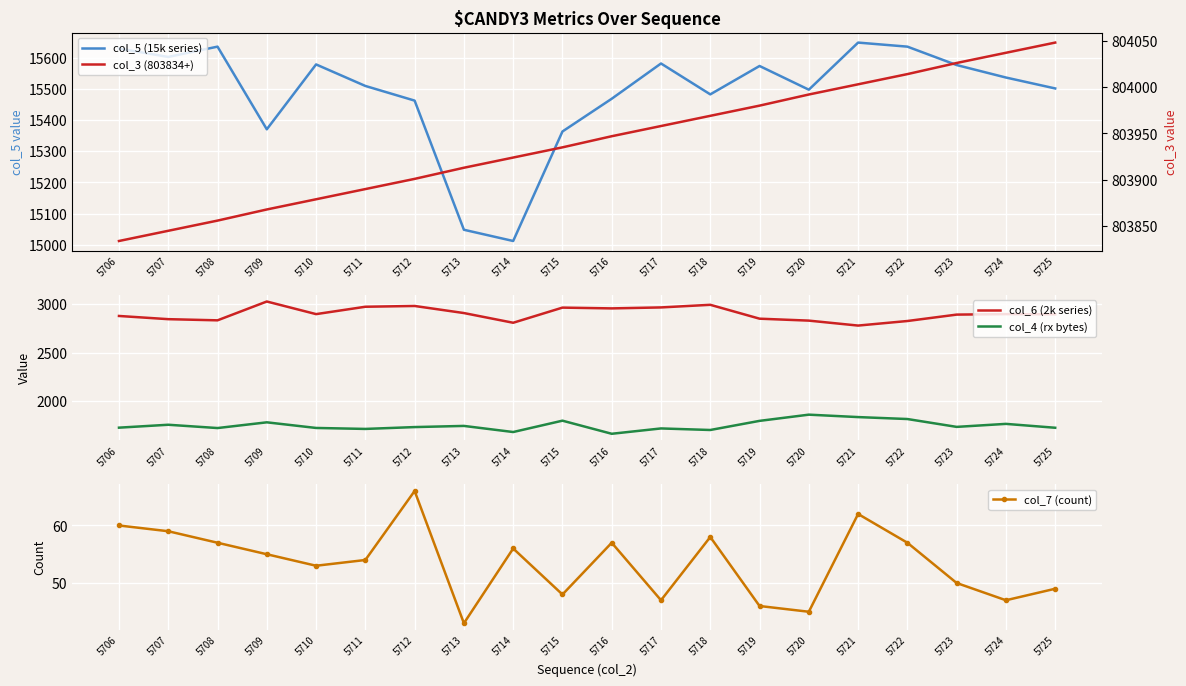

Reading left to right, what are all the values shown in this chart?

col_5 (15k series): 5706=15629	5707=15602	5708=15635	5709=15370	5710=15578	5711=15509	5712=15462	5713=15048	5714=15012	5715=15363	5716=15468	5717=15581	5718=15482	5719=15573	5720=15497	5721=15648	5722=15635	5723=15576	5724=15536	5725=15501
col_6 (2k series): 5706=2878	5707=2845	5708=2833	5709=3027	5710=2897	5711=2973	5712=2981	5713=2908	5714=2808	5715=2964	5716=2956	5717=2966	5718=2993	5719=2850	5720=2830	5721=2779	5722=2826	5723=2892	5724=2897	5725=2895
col_4 (rx bytes): 5706=1727	5707=1757	5708=1723	5709=1782	5710=1724	5711=1714	5712=1733	5713=1745	5714=1682	5715=1799	5716=1664	5717=1719	5718=1703	5719=1797	5720=1861	5721=1836	5722=1816	5723=1735	5724=1766	5725=1726
col_7 (count): 5706=60	5707=59	5708=57	5709=55	5710=53	5711=54	5712=66	5713=43	5714=56	5715=48	5716=57	5717=47	5718=58	5719=46	5720=45	5721=62	5722=57	5723=50	5724=47	5725=49
col_3 (803834+): 5706=803834	5707=803845	5708=803856	5709=803868	5710=803879	5711=803890	5712=803901	5713=803913	5714=803924	5715=803935	5716=803947	5717=803958	5718=803969	5719=803980	5720=803992	5721=804003	5722=804014	5723=804026	5724=804037	5725=804048